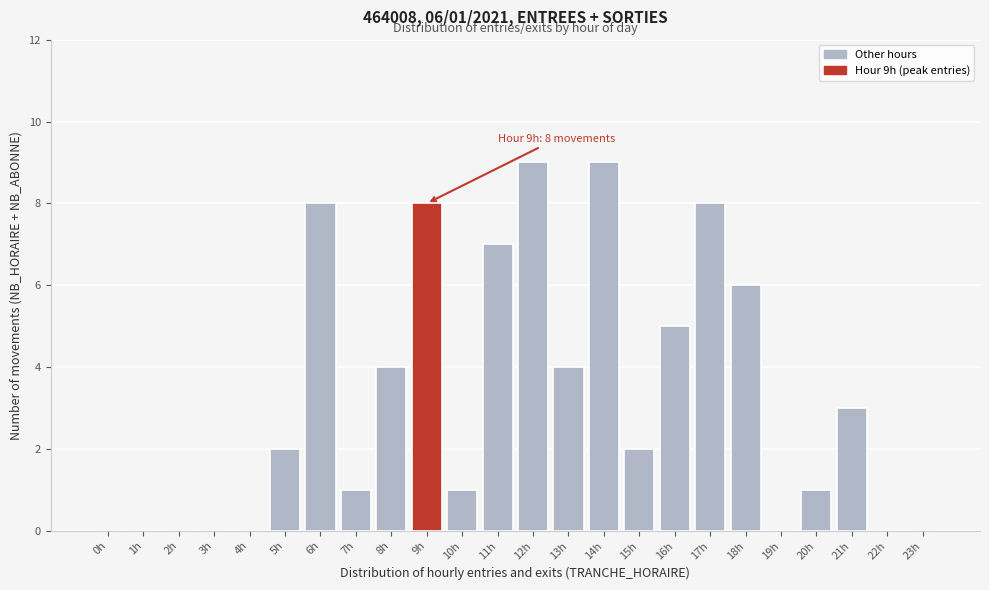

Reading left to right, transcribe all the data shown in this chart.

0h=0	1h=0	2h=0	3h=0	4h=0	5h=2	6h=8	7h=1	8h=4	9h=8	10h=1	11h=7	12h=9	13h=4	14h=9	15h=2	16h=5	17h=8	18h=6	19h=0	20h=1	21h=3	22h=0	23h=0